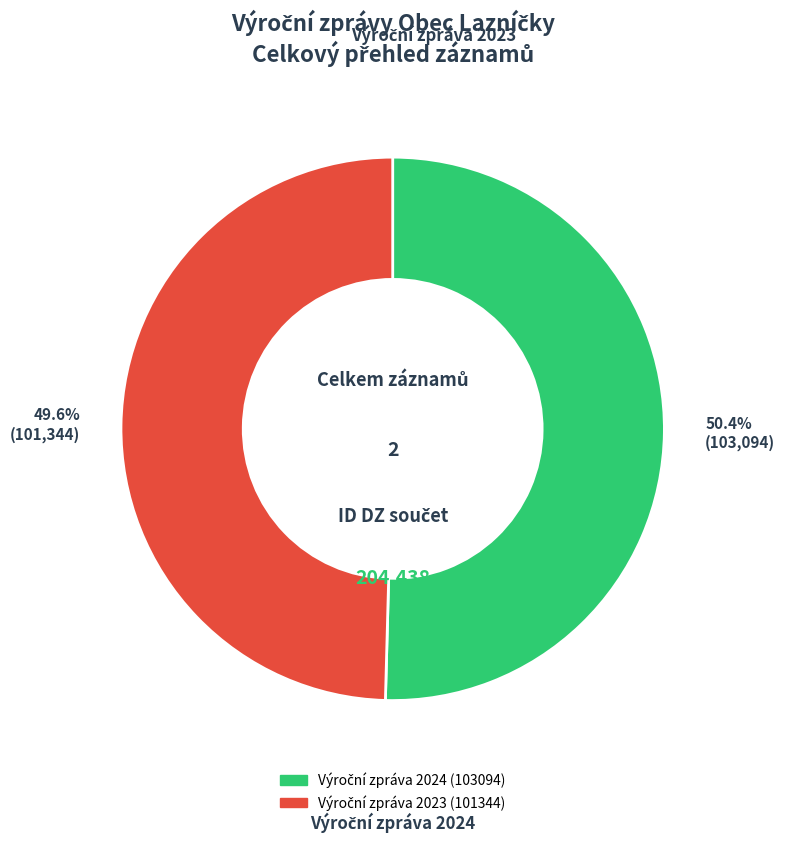

Is there a majority slice in this chart?

Yes